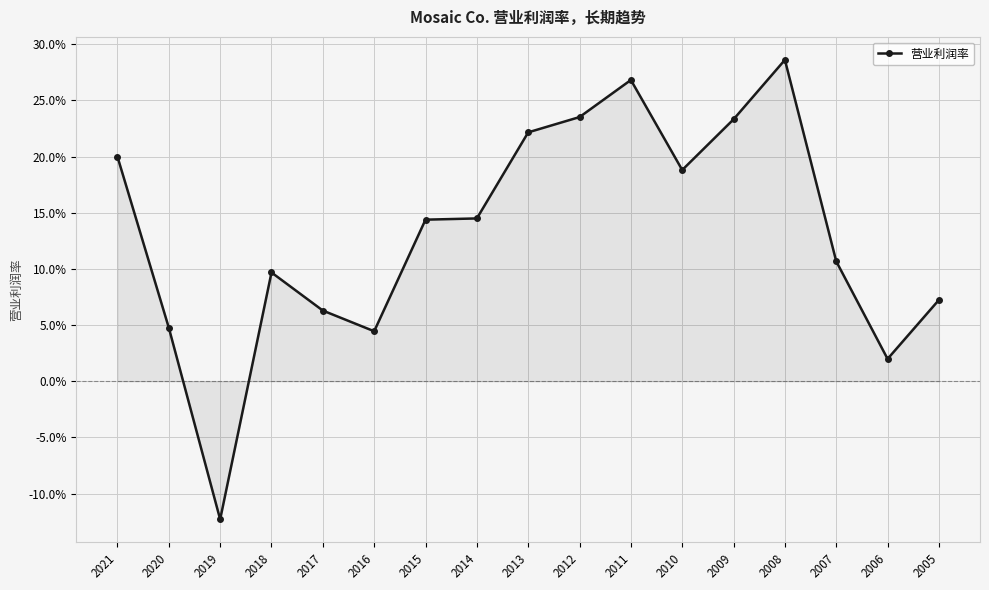

What is the difference between the values at 2012 and 2007?

0.1